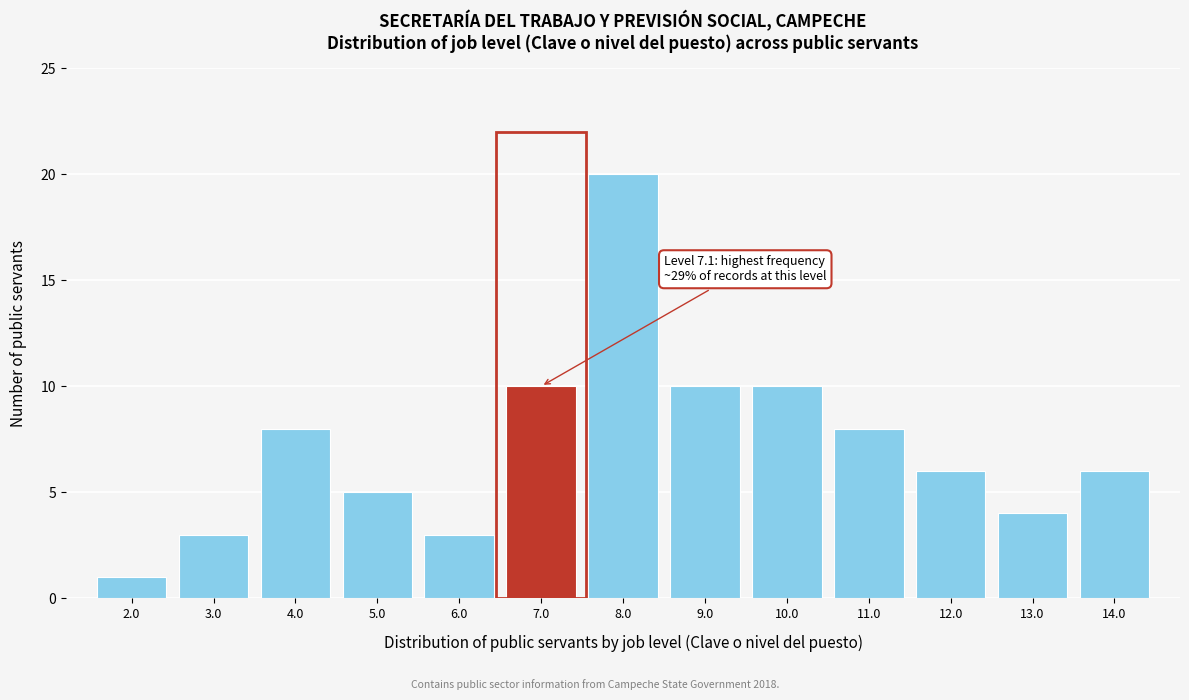

Reading left to right, list all the values displayed in this chart.

2.0=1	3.0=3	4.0=8	5.0=5	6.0=3	7.0=10	8.0=20	9.0=10	10.0=10	11.0=8	12.0=6	13.0=4	14.0=6